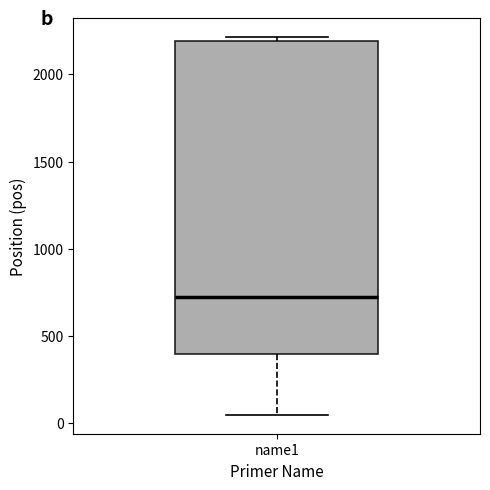

Where is the upper edge of the box for name1 on the y-axis? The values are not printed on the chart, so give them approximately, as read against the axis.

2200